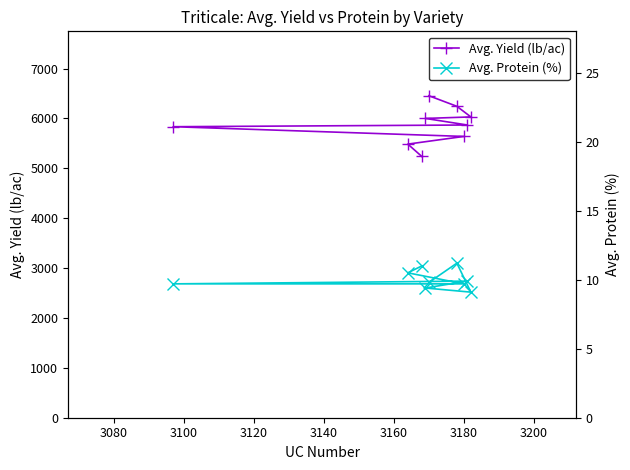

True or false: Avg. Protein (%) has more than 1 interior local peaks.

True